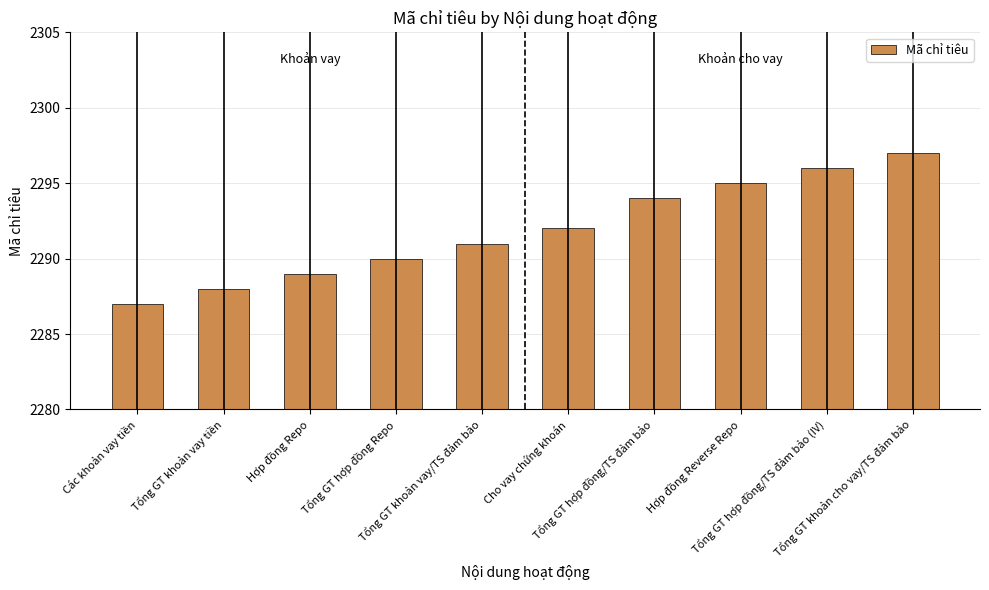

Count the number of categories in the chart.

10